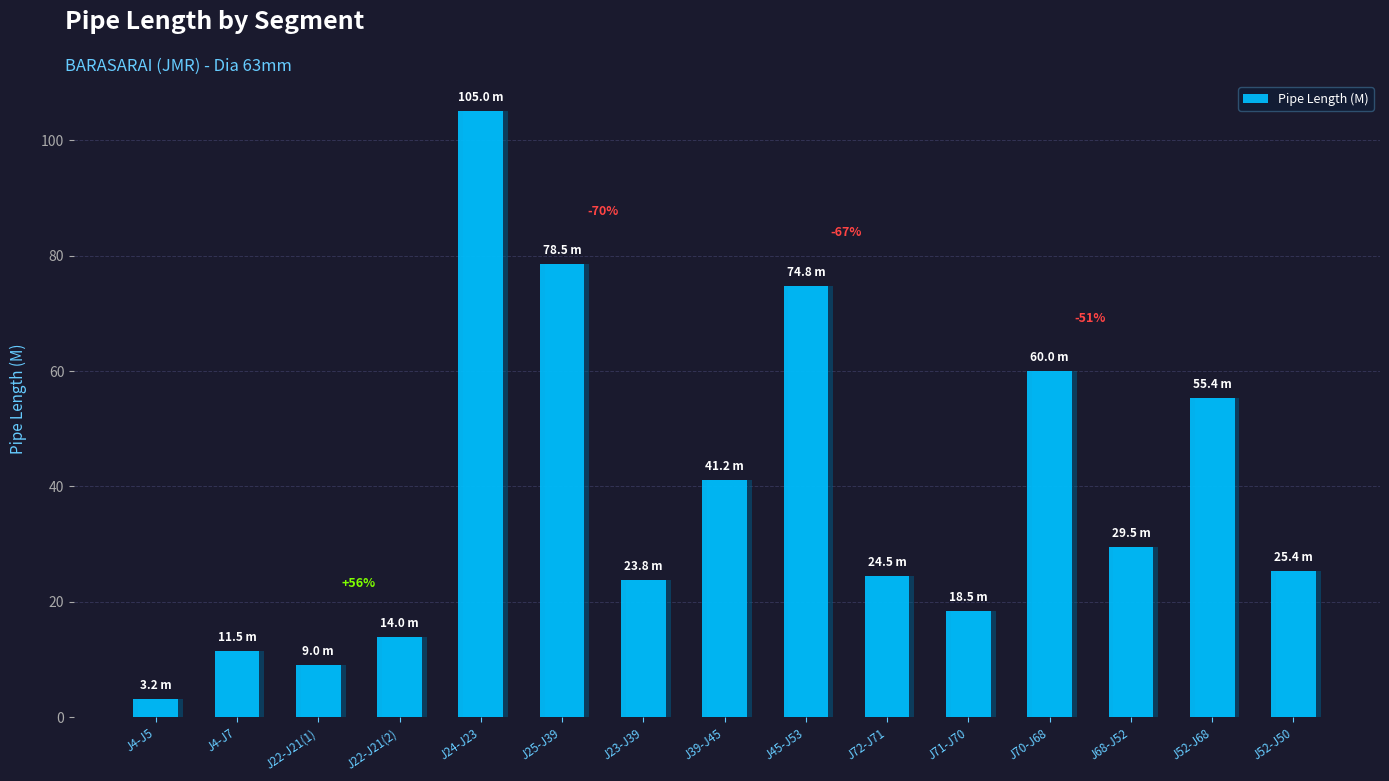

Which category has the highest value across all series?

J24-J23